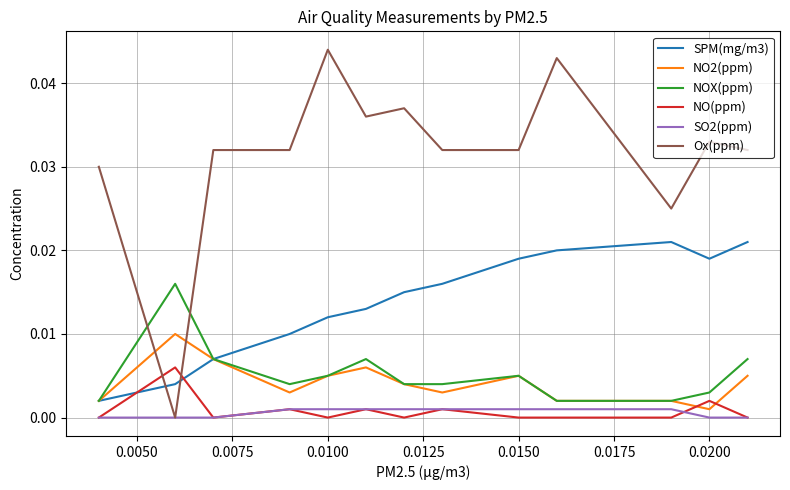

True or false: NO(ppm) and NOX(ppm) intersect in this chart.

False